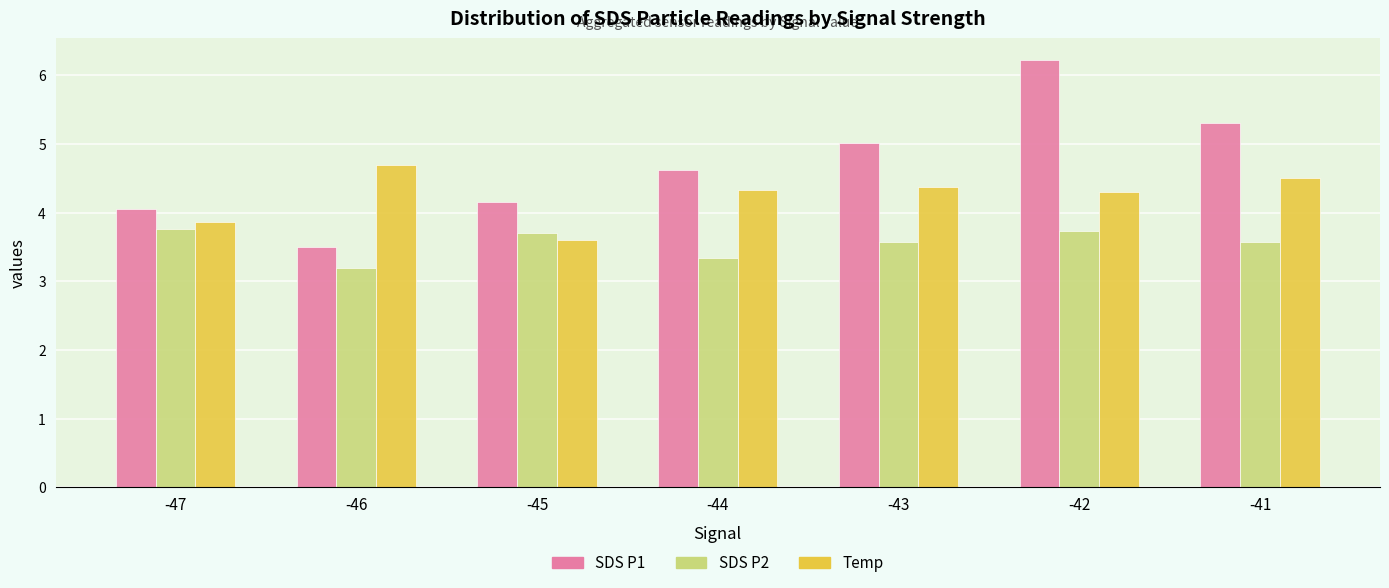

True or false: SDS P2 has a value of 3.6 at -43.

True